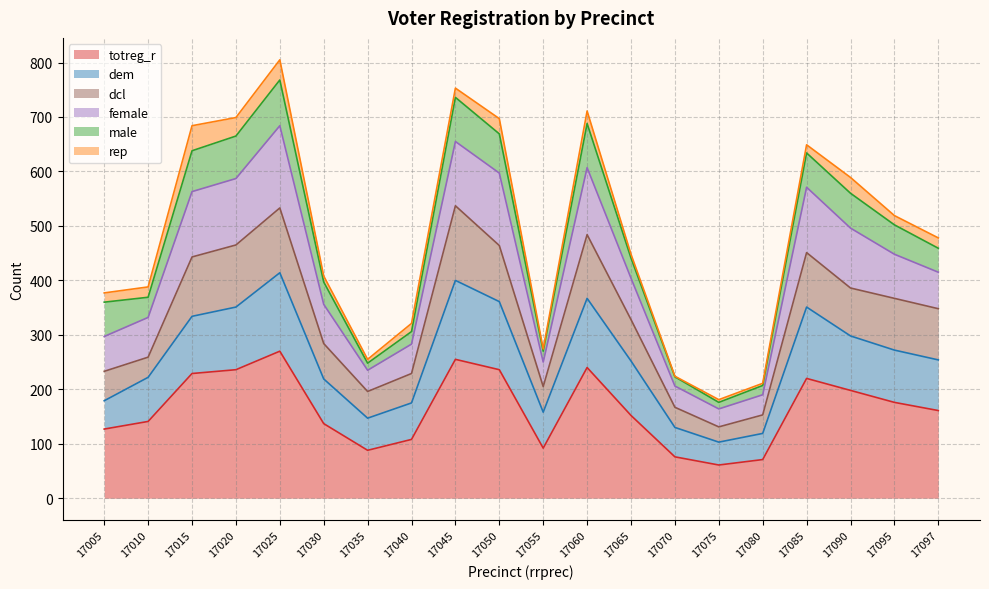

What is the average value of the dem series?

255